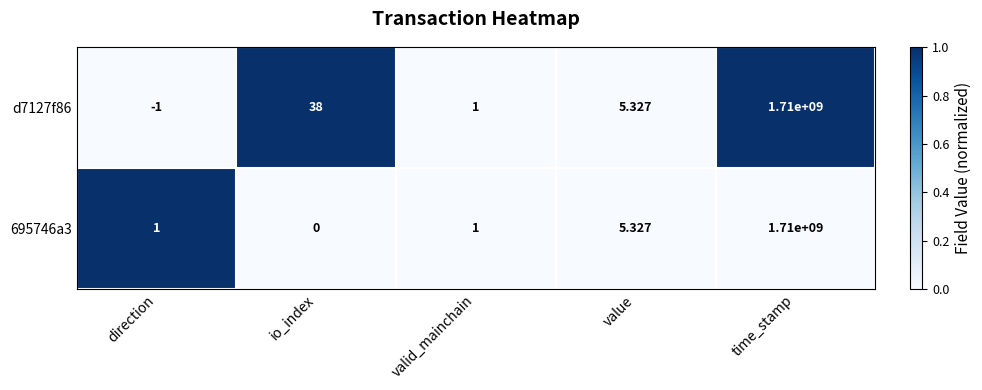

At which label is d7127f86 closest to 854999999?

io_index